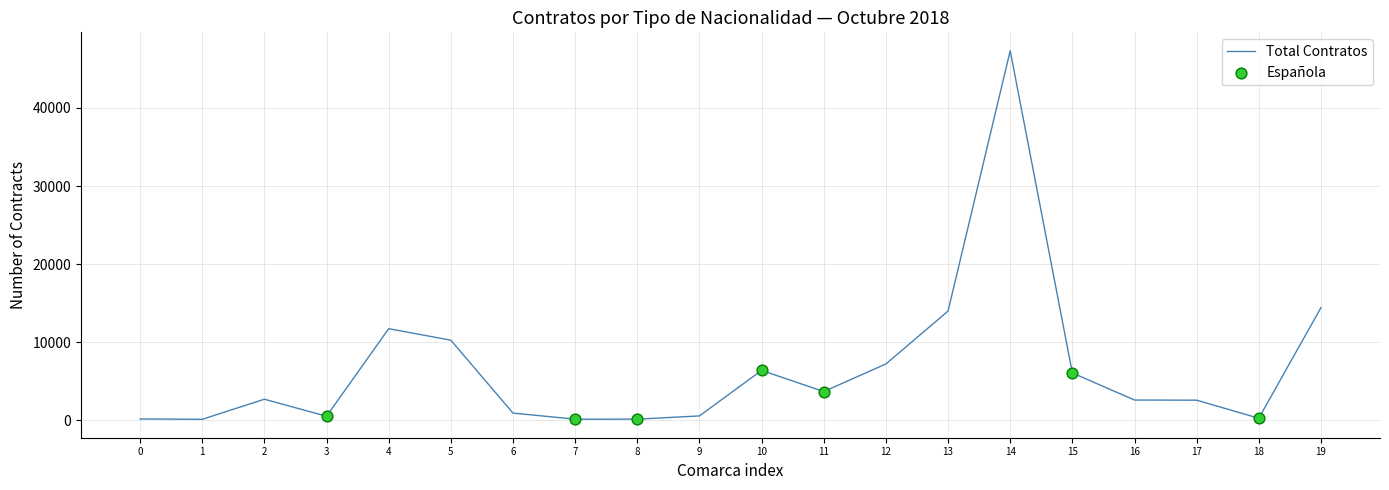

What is the greatest value displayed?

47333